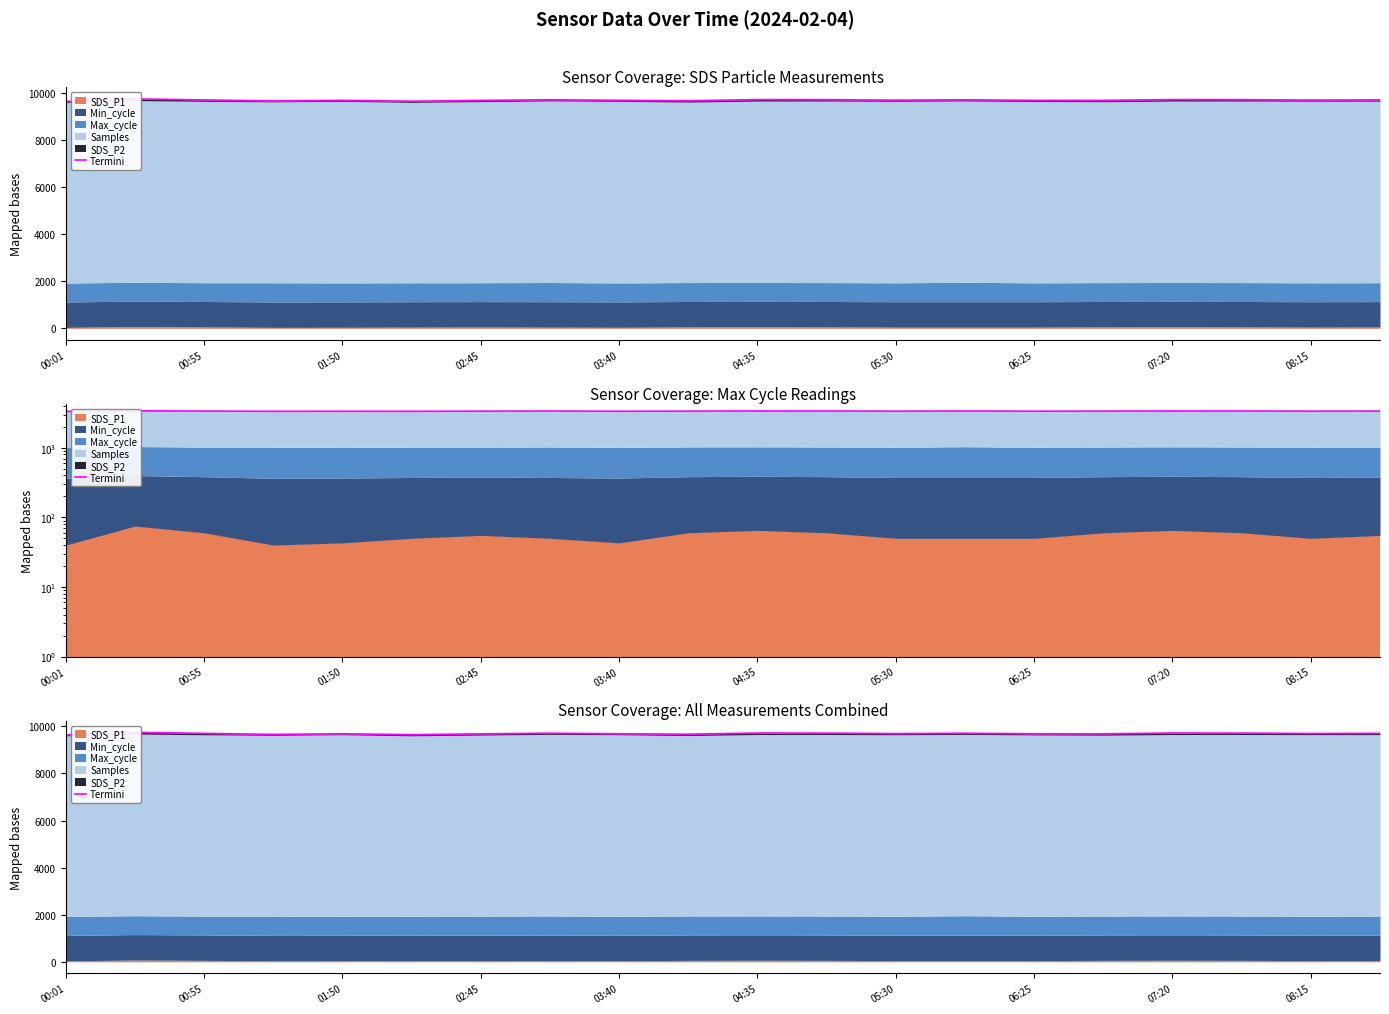

The value at 13 is 6654.9. True or false?

False